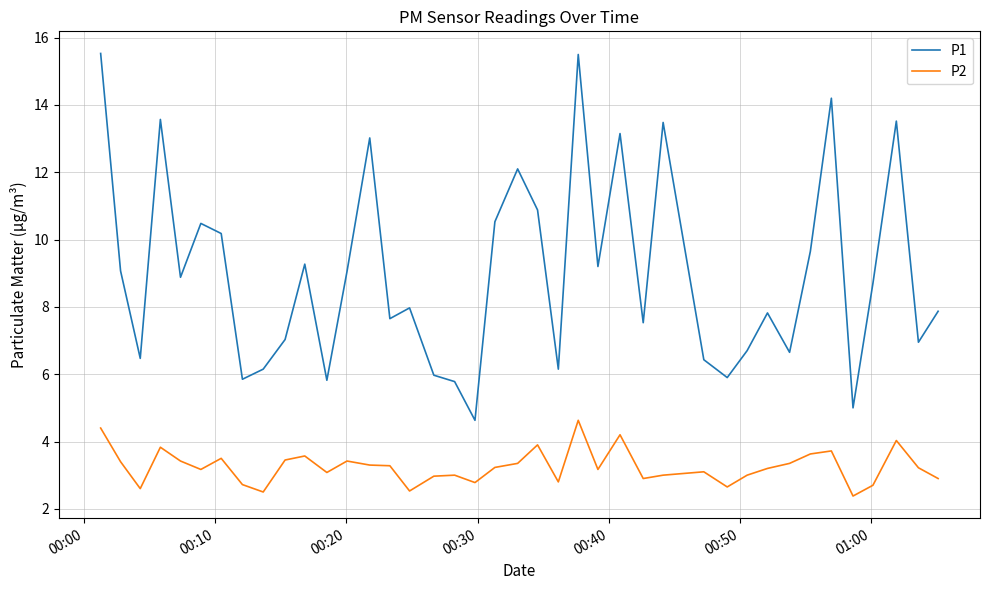

True or false: P1 and P2 intersect in this chart.

False